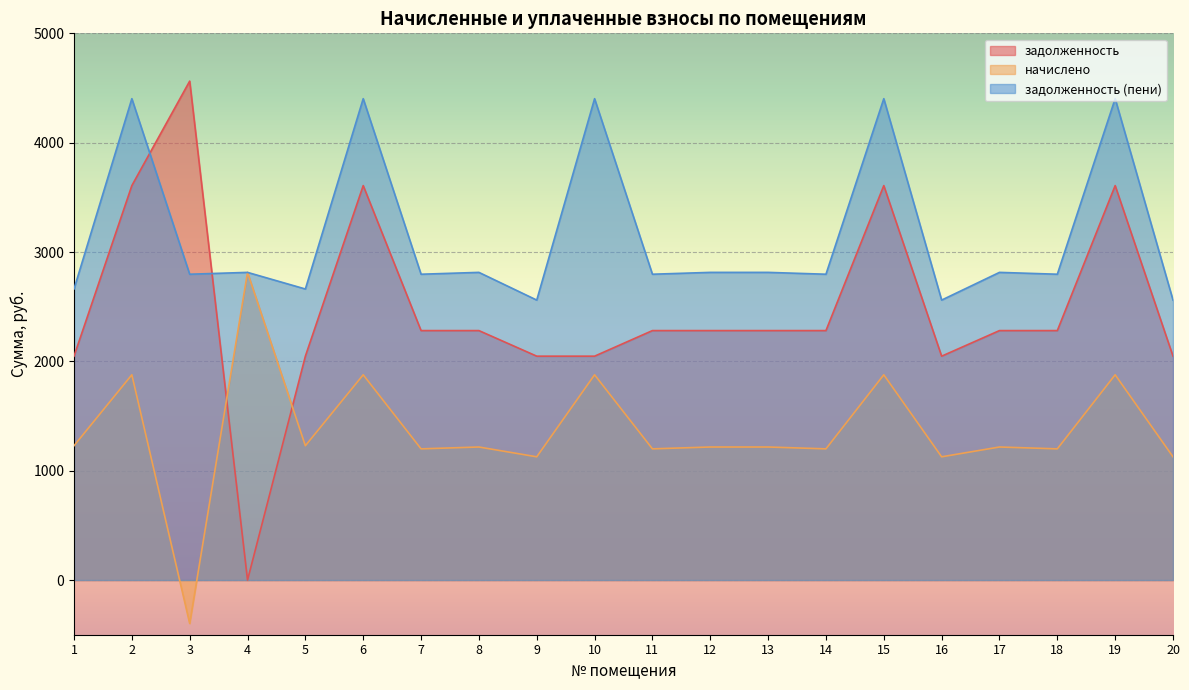

List the series in order of their peak value, lowest first.

начислено, задолженность (пени), задолженность